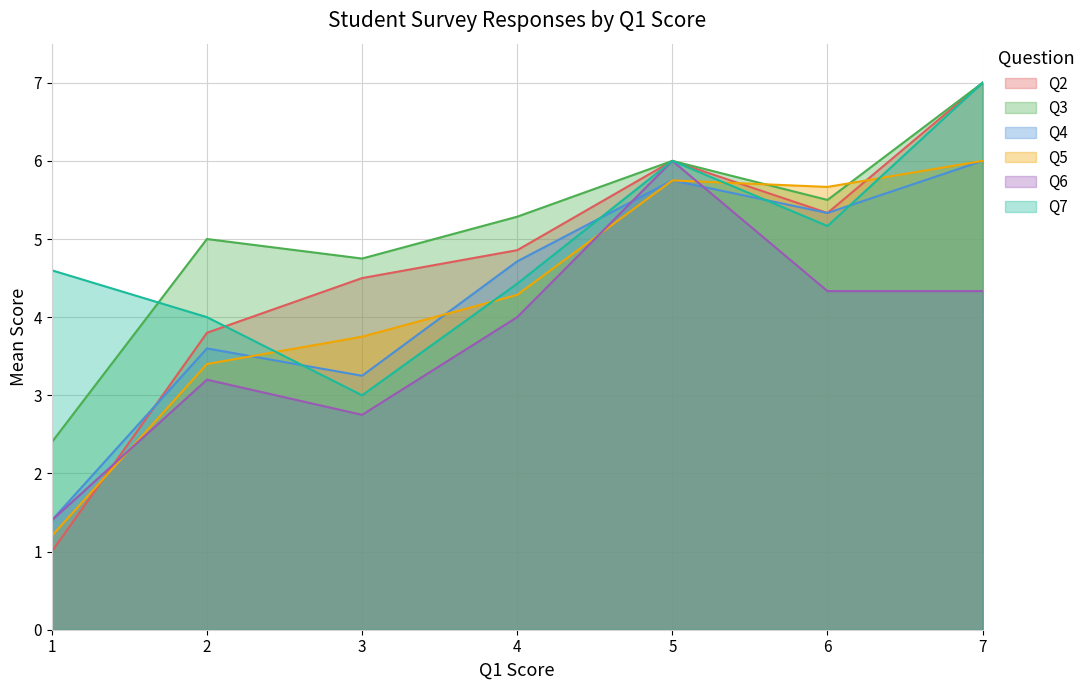

List the labels in order of Q3 value, largest first.

7, 5, 6, 4, 2, 3, 1